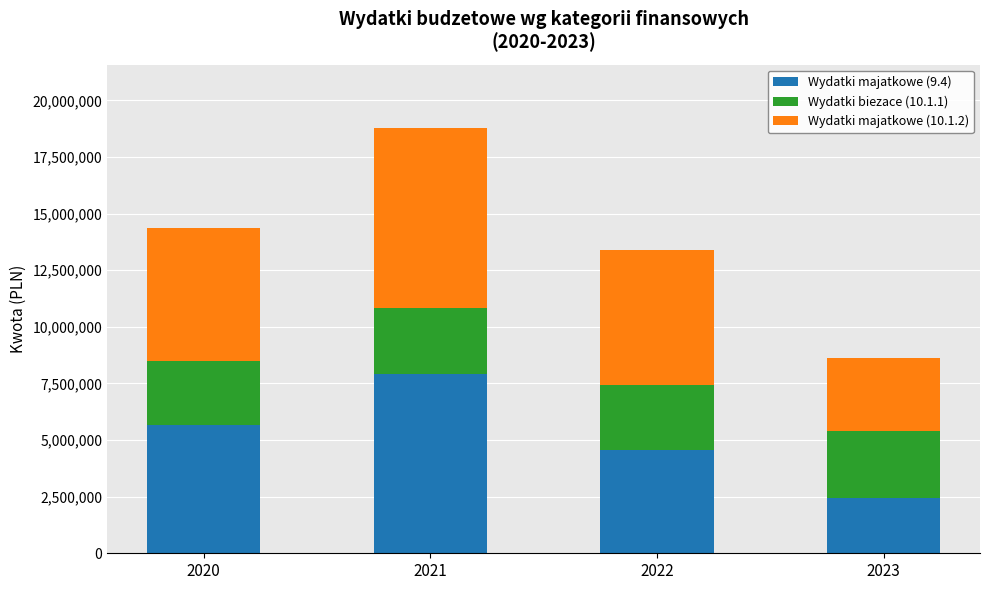

At which category is the sum across all series the highest?

2021